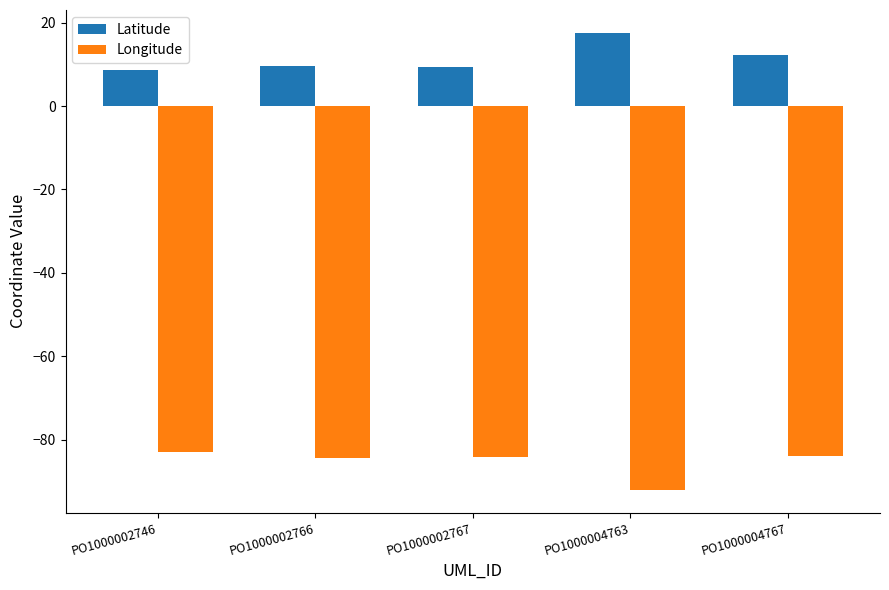

What is the sum of all Latitude values?

57.4